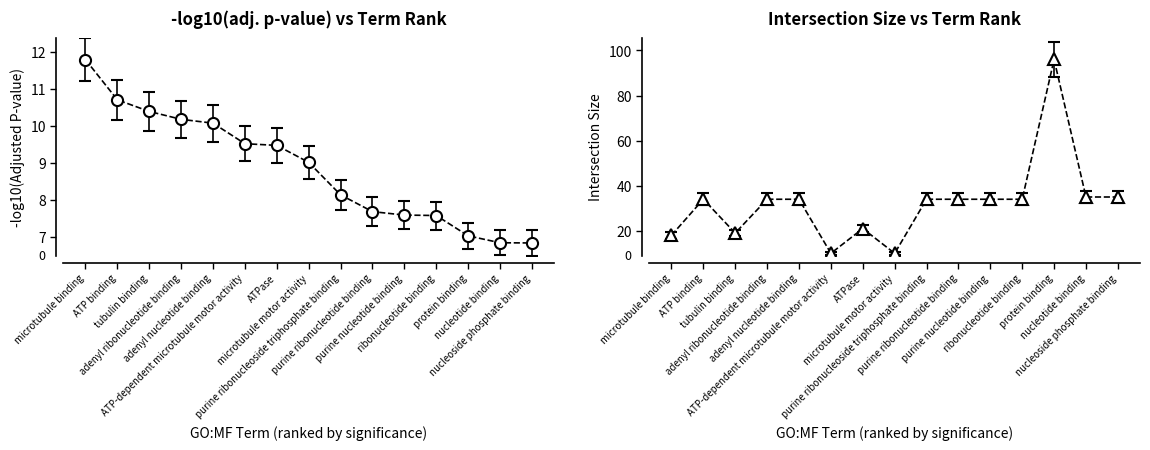

What position from the right is ATPase?

9